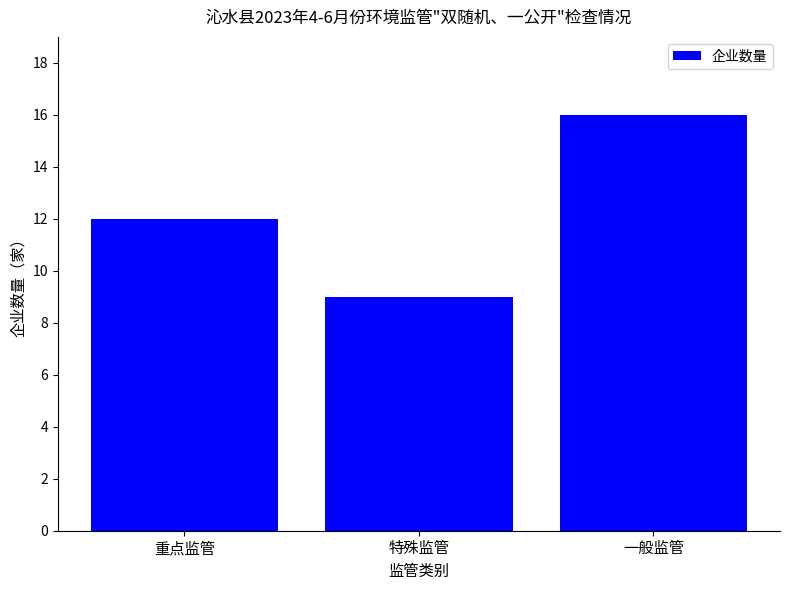

Reading left to right, transcribe all the data shown in this chart.

重点监管=12	特殊监管=9	一般监管=16